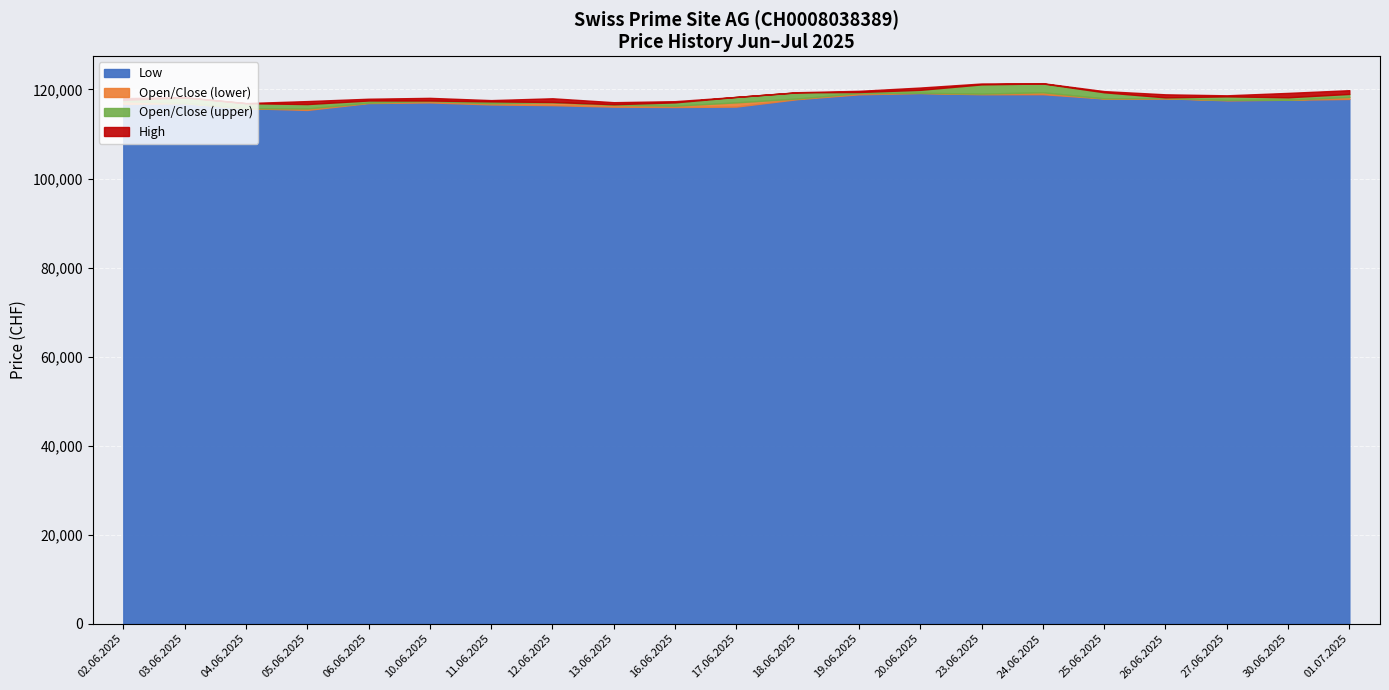

True or false: Low and High intersect in this chart.

False